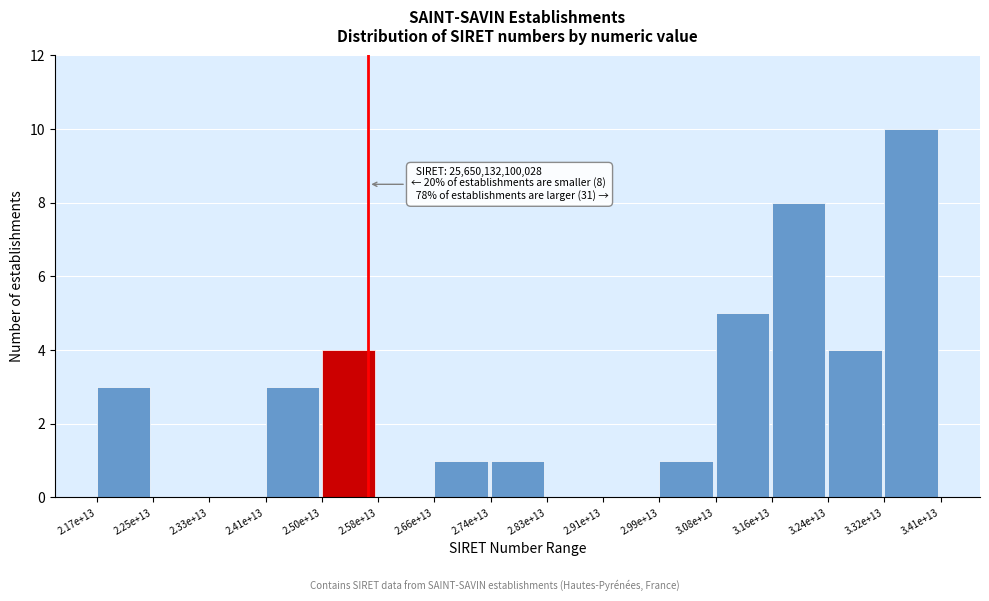

Reading left to right, transcribe all the data shown in this chart.

2.17e+13=3	2.25e+13=0	2.33e+13=0	2.41e+13=3	2.50e+13=4	2.58e+13=0	2.66e+13=1	2.74e+13=1	2.83e+13=0	2.91e+13=0	2.99e+13=1	3.08e+13=5	3.16e+13=8	3.24e+13=4	3.32e+13=10